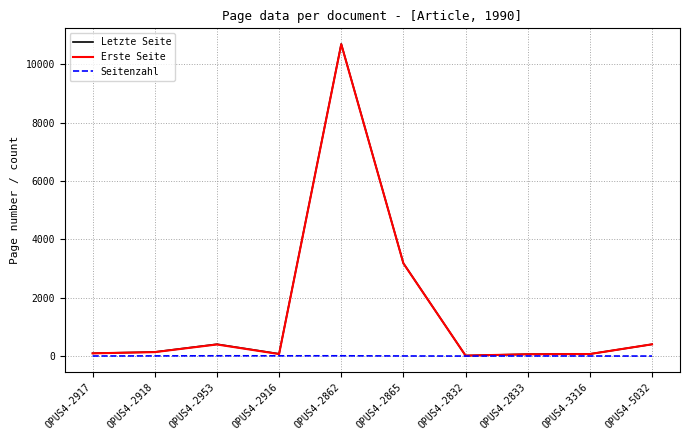

Count the number of categories in the chart.

10